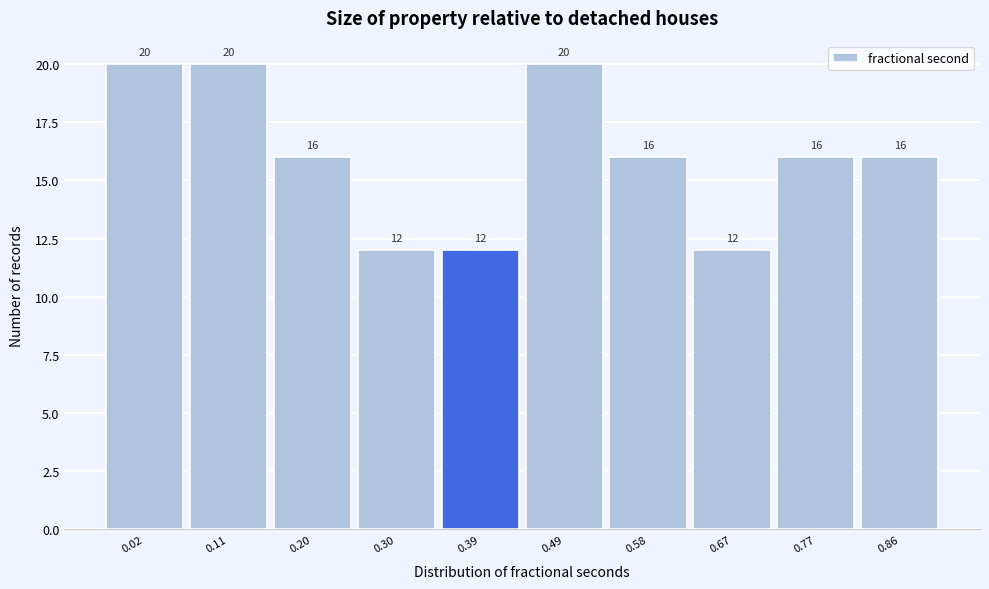

Reading right to left, extract all data points from this chart.

16	16	12	16	20	12	12	16	20	20